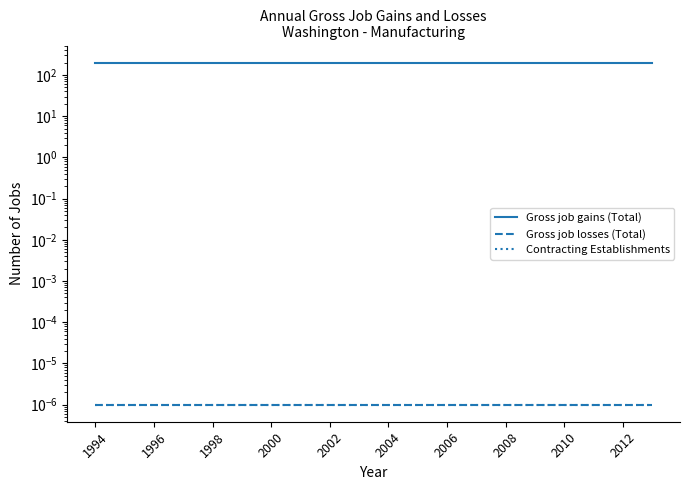

Which series has the largest total across all categories?

Gross job gains (Total)